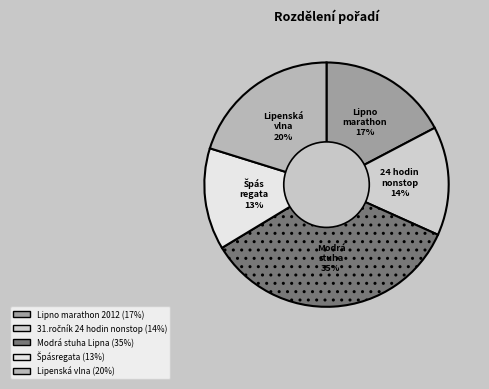

Which slice is the largest?

Modrá stuha Lipna